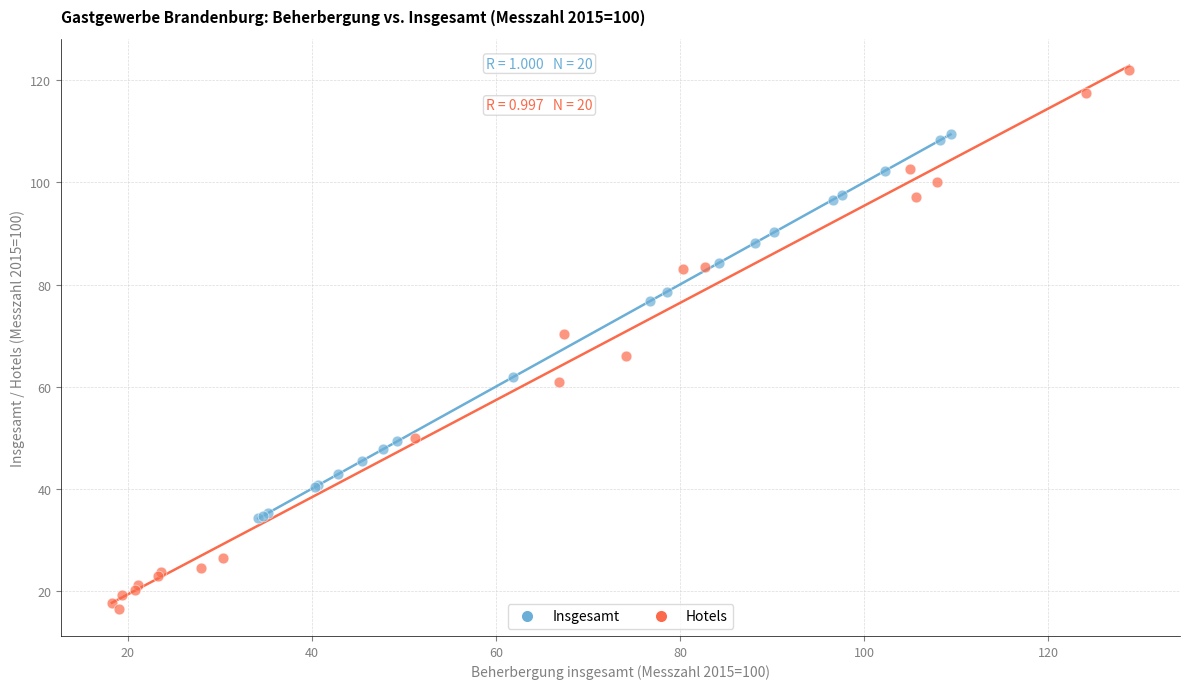

Which series contains the lowest Y value?

Hotels